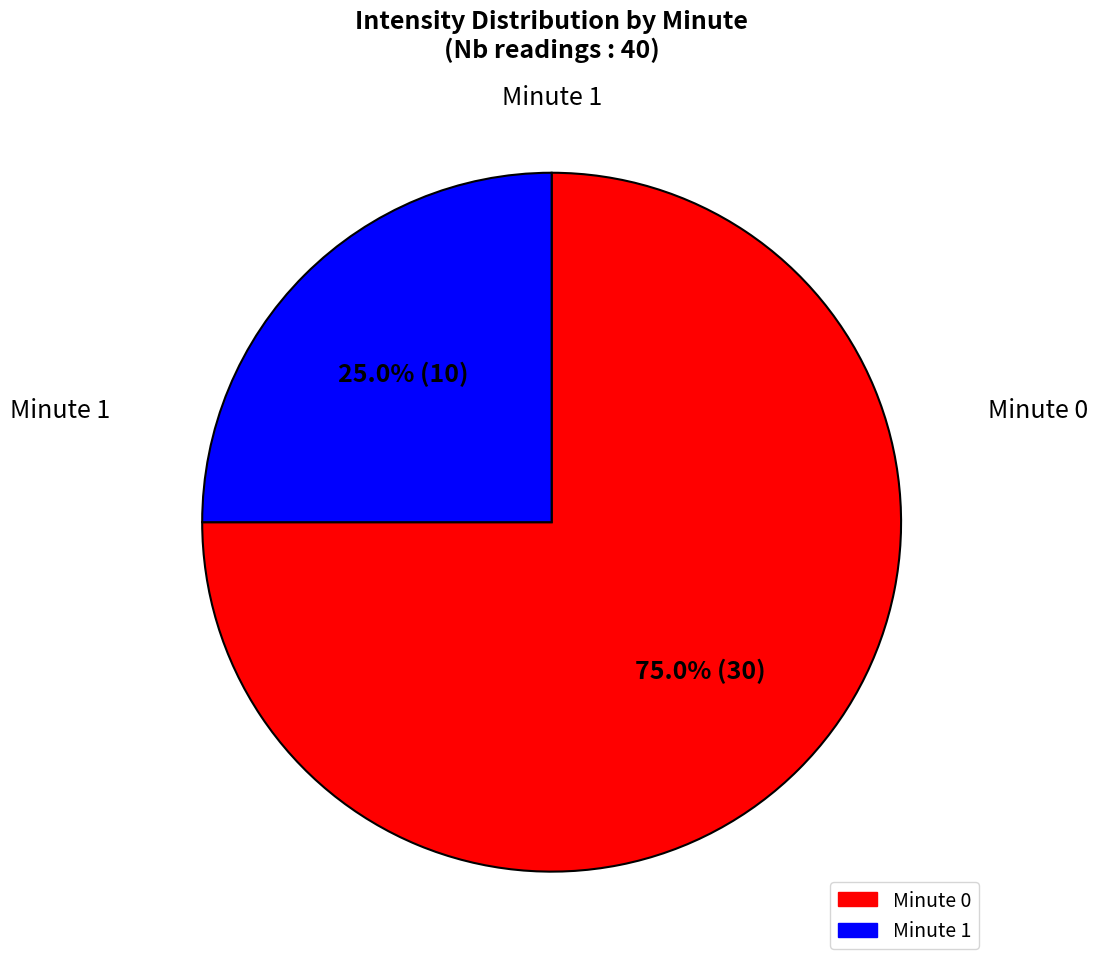

How many segments does this pie chart have?

2